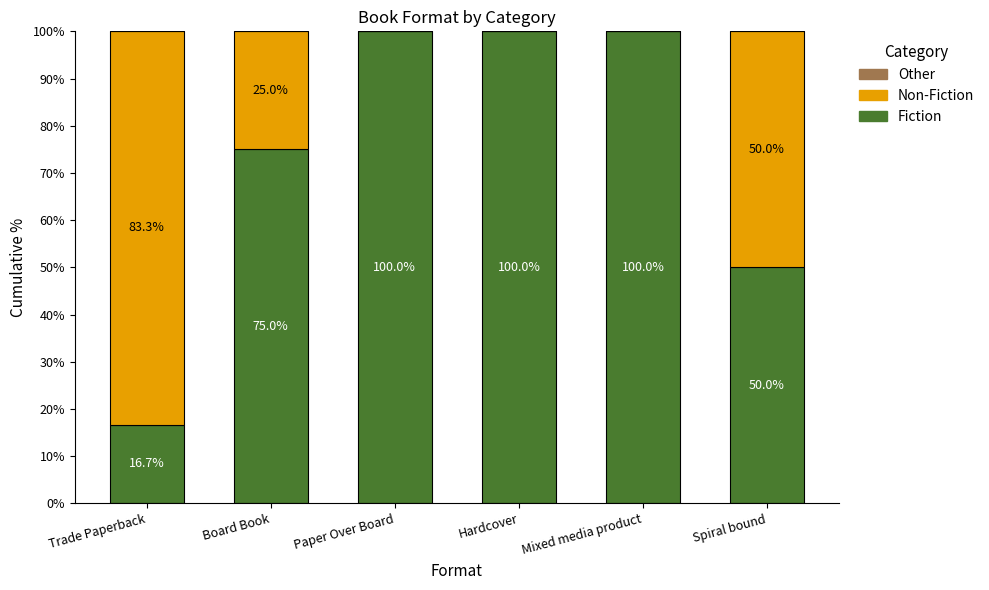

What is the total value across all series at Paper Over Board?

100.0